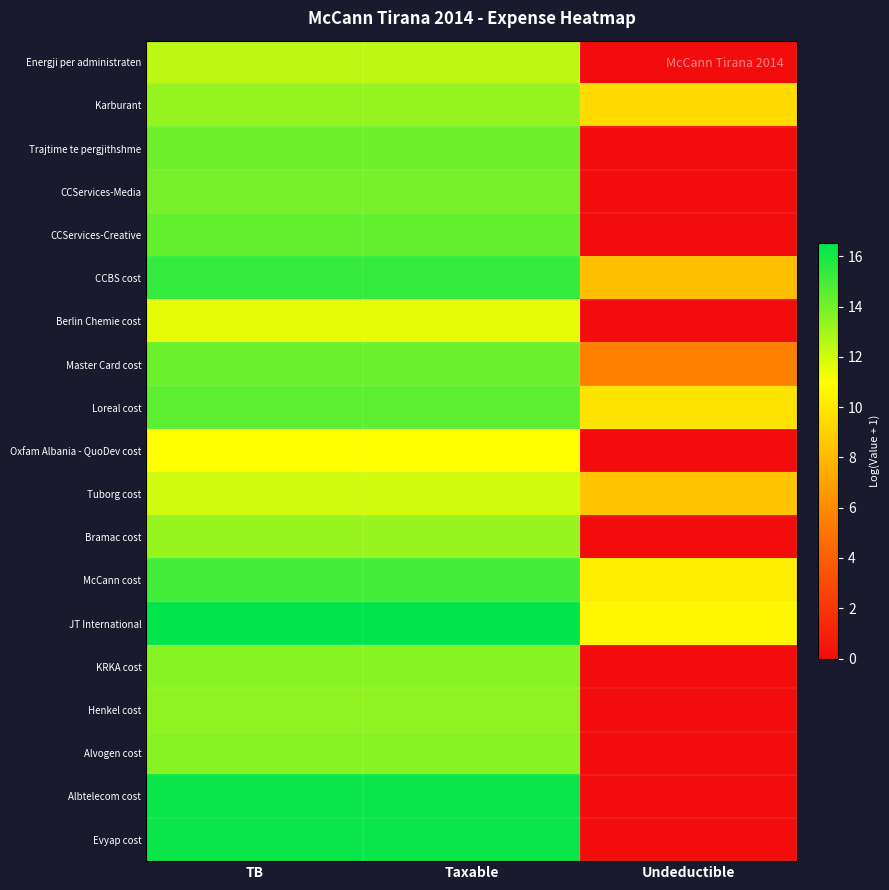

What is the maximum value shown in the chart?

16.5